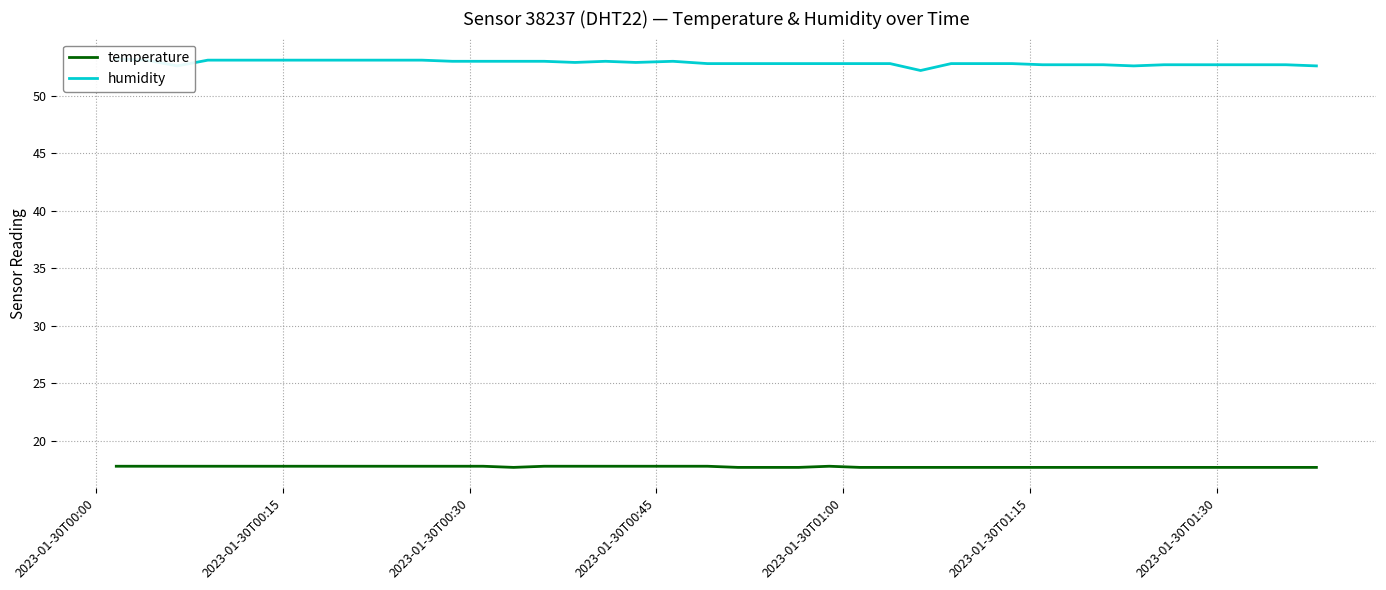

What is the minimum value for temperature?

17.7